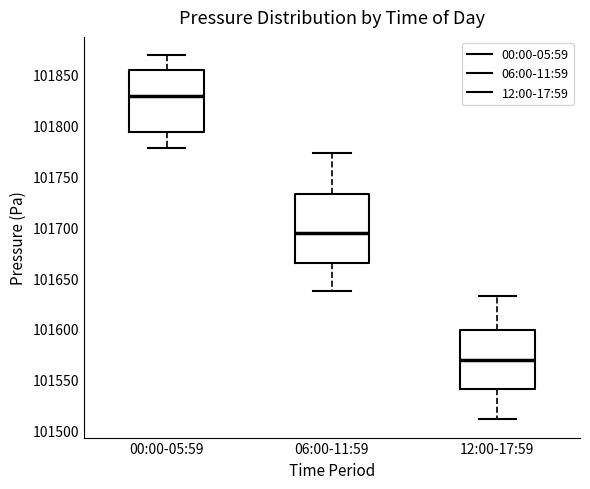

Which box has the lowest median line?

12:00-17:59